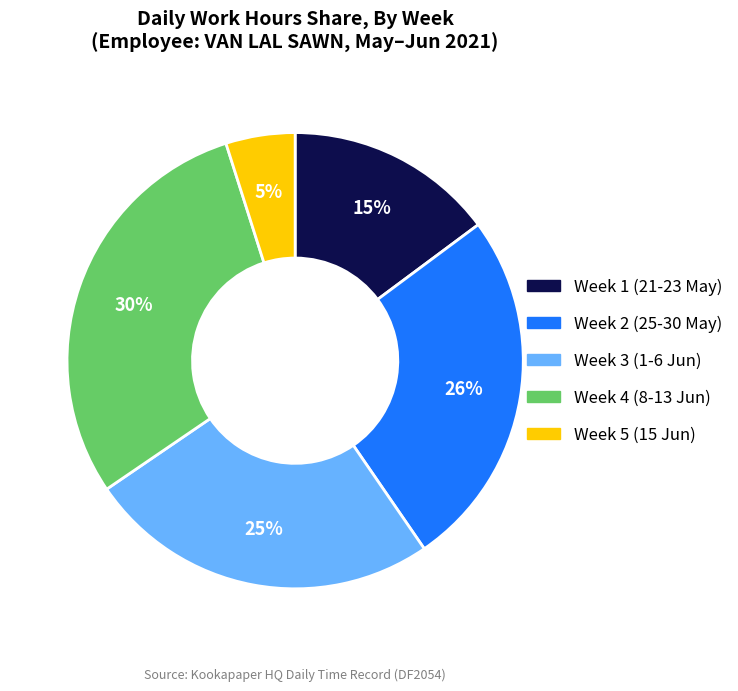

To the nearest percent, what is the average slice percentage?

20%